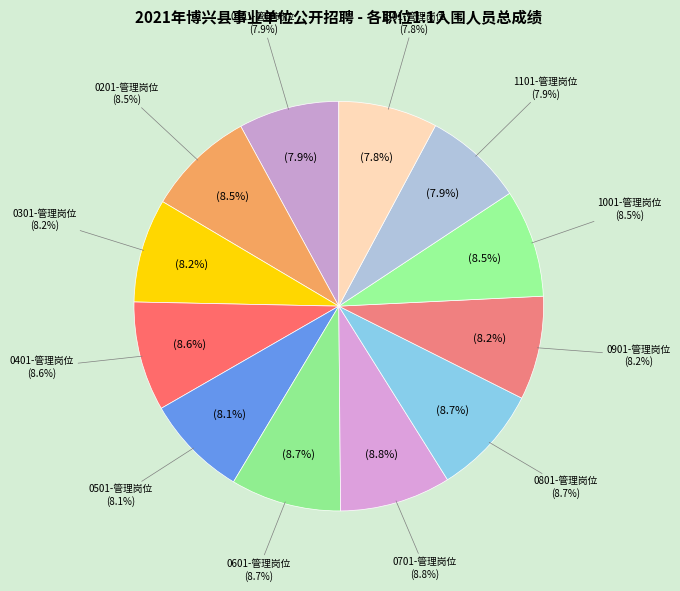

What percentage is NOT represented by 0301-管理岗位?

91.8%